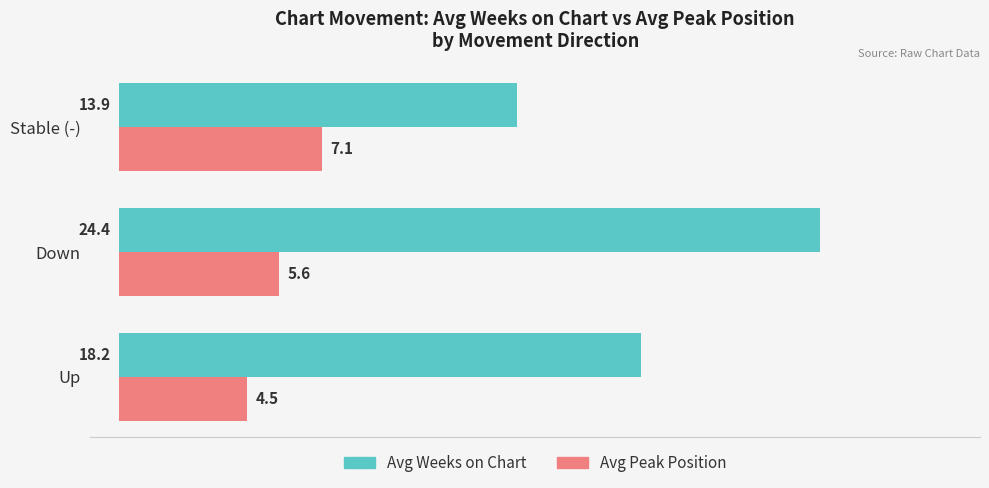

How many distinct data groups are displayed?

2